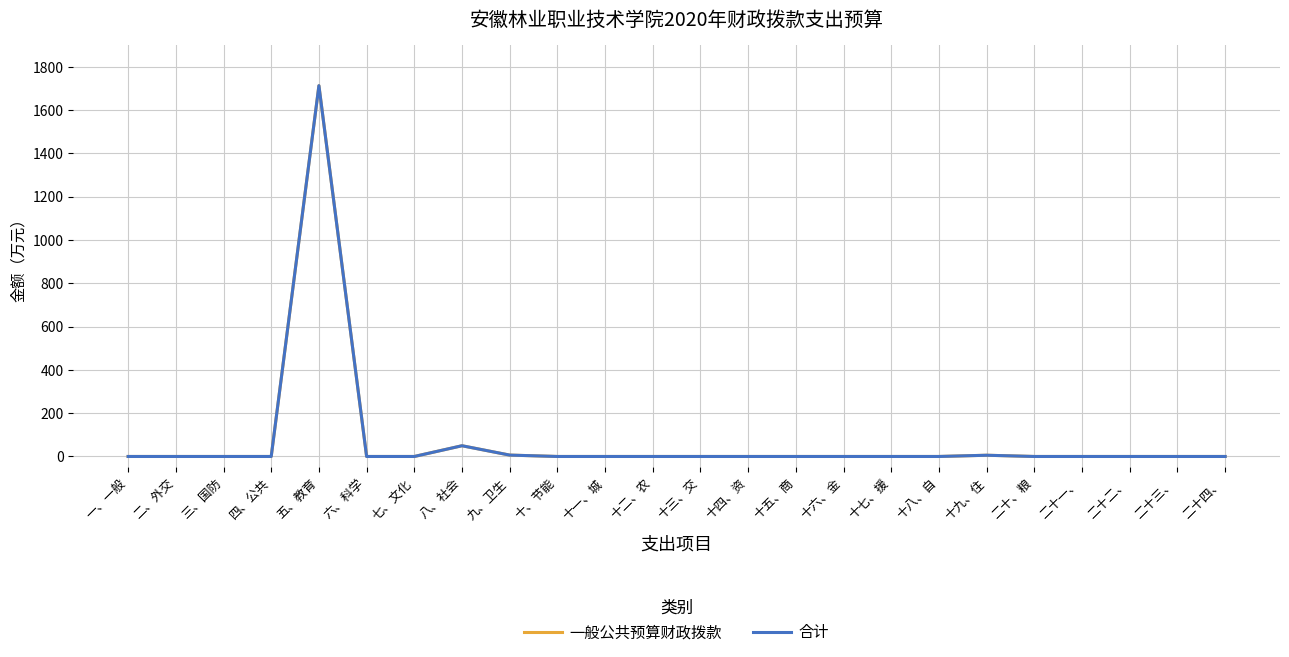

Is this an area chart (filled region under the line)?

No